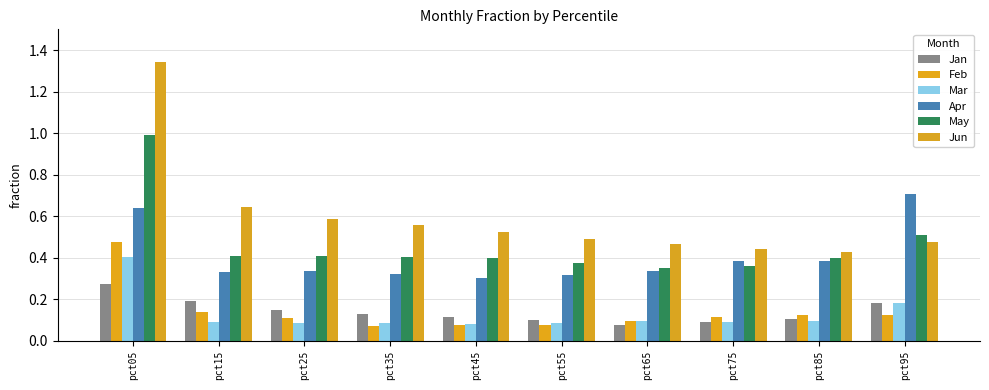

At how many categories does at least one series exceed 0?

10